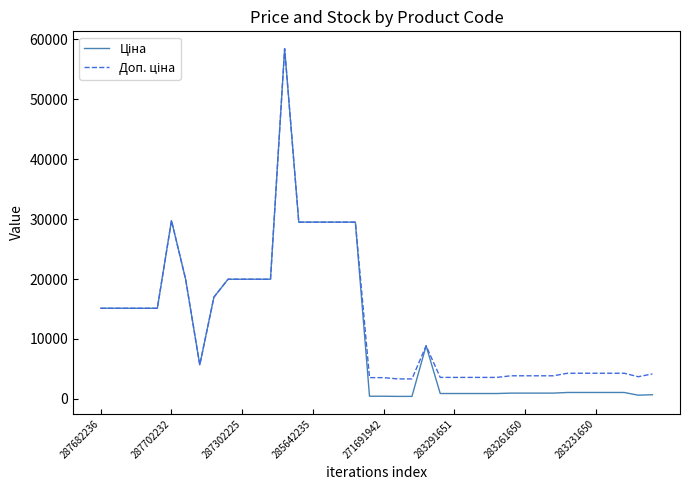

What is the maximum value shown in the chart?

58426.5